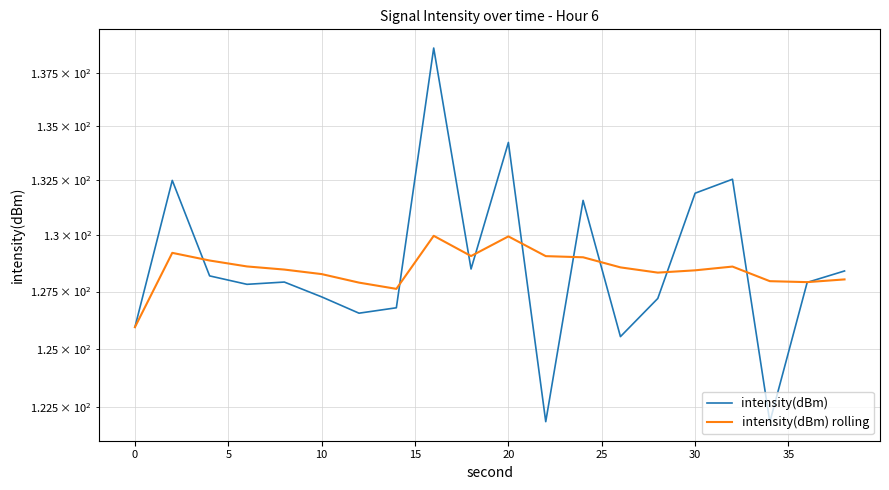

True or false: intensity(dBm) rolling has a value of 222.0 at 30.

False